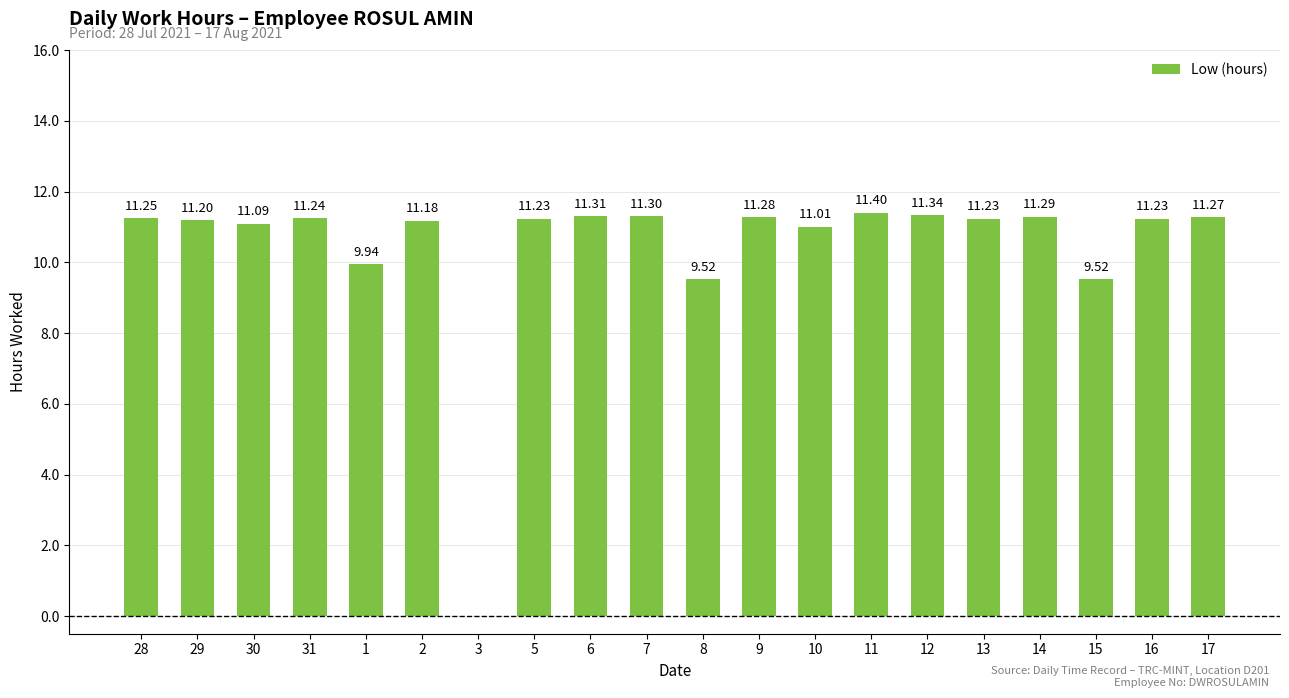

What is the change in value from 9 to 11?

+0.1